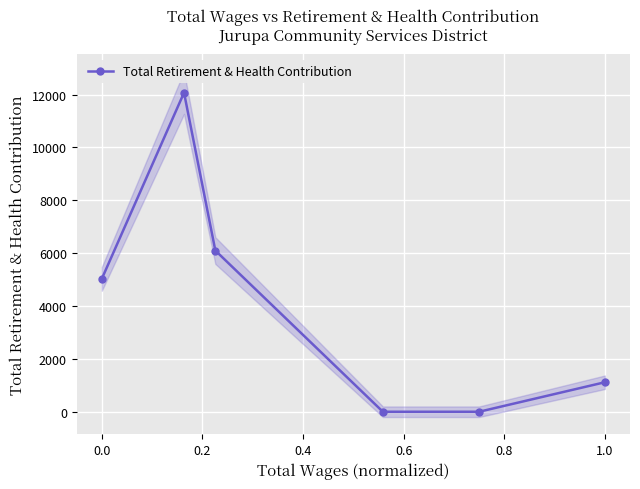

The value of Total Retirement & Health Contribution at 0.0 is 5030. True or false?

True